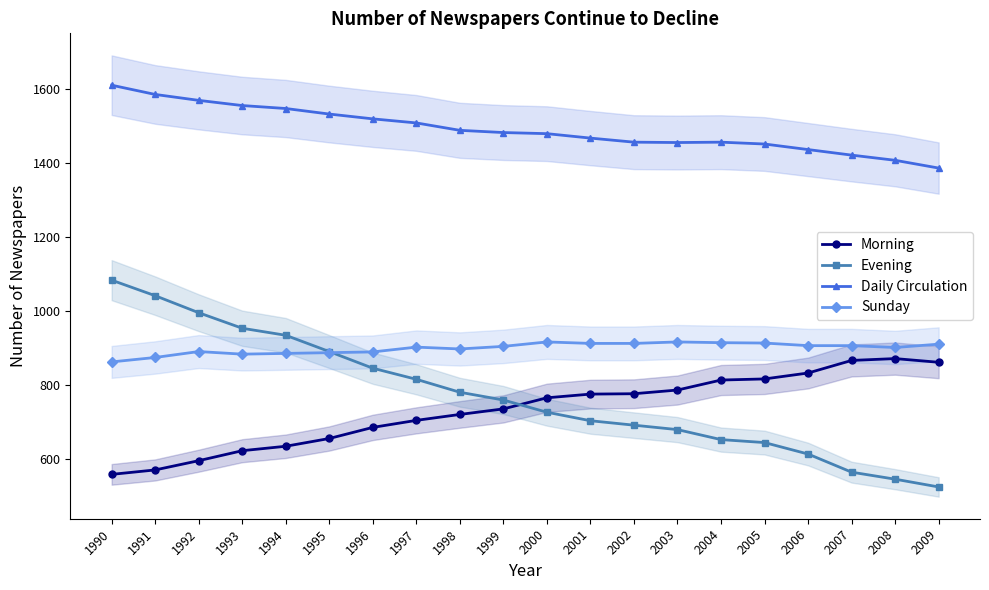

True or false: Daily Circulation has more than 0 points higher than both neighbors.

True